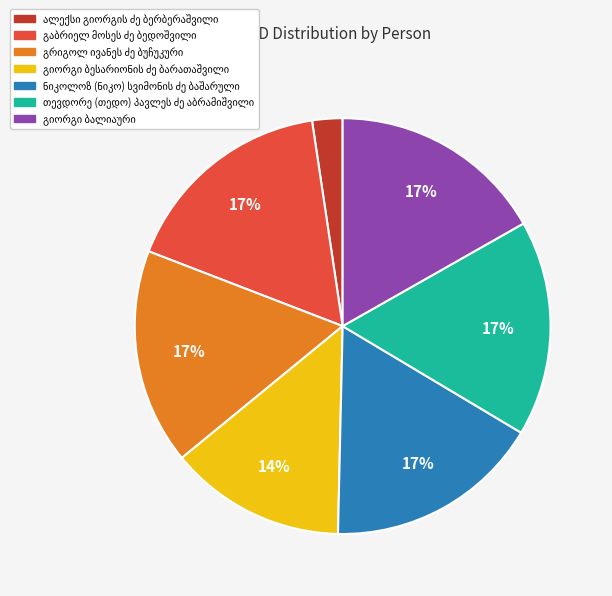

Is there any slice that represents more than half of the pie?

No